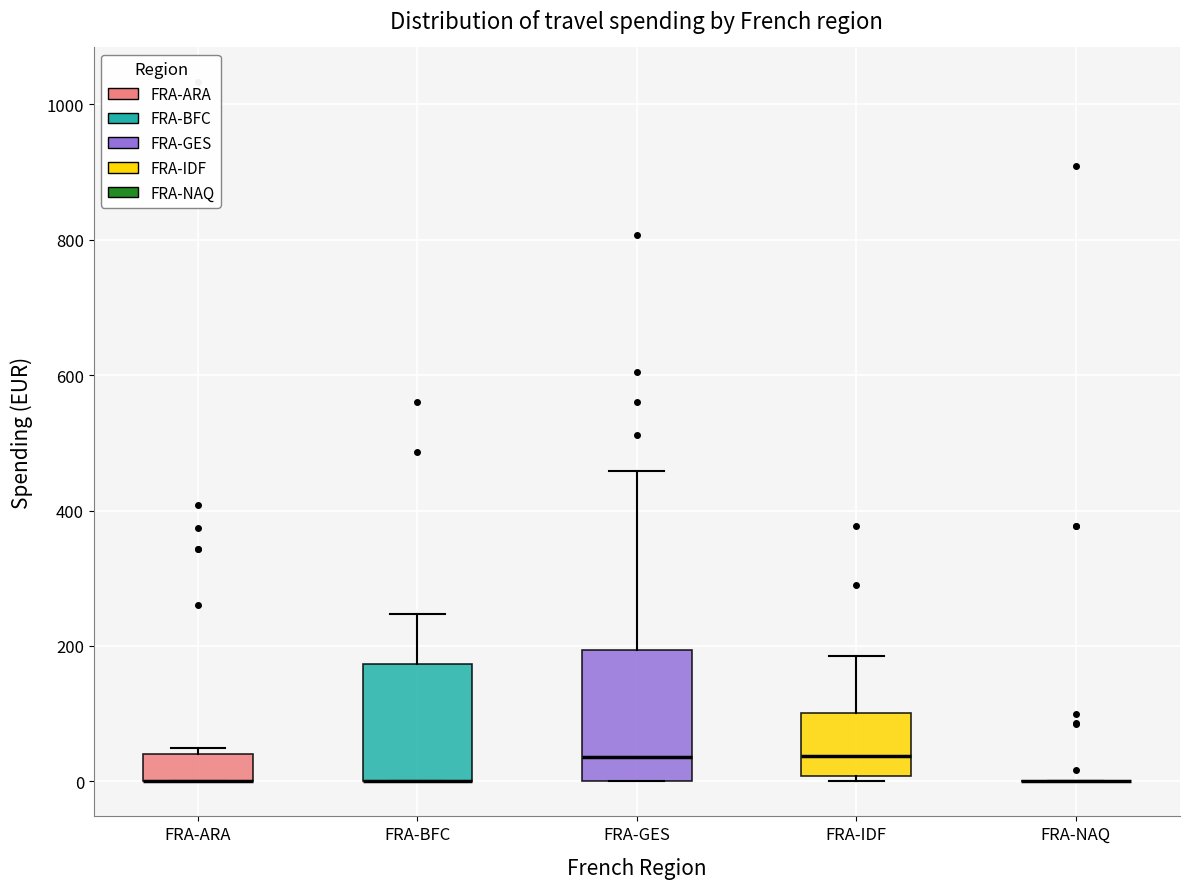

Reading left to right, transcribe this box plot: for each box, give where its median line is, the range the box spans, and where its two whiskers end, as read against the y-axis. The values are not printed on the chart, so give them approximately, as read against the axis.

FRA-ARA: median 0 (drawn on the box's lower edge), box 0 to 40, whiskers 0 to 40 (just above the box's upper edge)
FRA-BFC: median 0 (drawn on the box's lower edge), box 0 to 180, whiskers 0 to 240
FRA-GES: median 40, box 0 to 200, whiskers 0 to 460
FRA-IDF: median 40, box 0 to 100, whiskers 0 (just below the box's lower edge) to 180
FRA-NAQ: box collapsed to a line at 0, whiskers 0 to 0